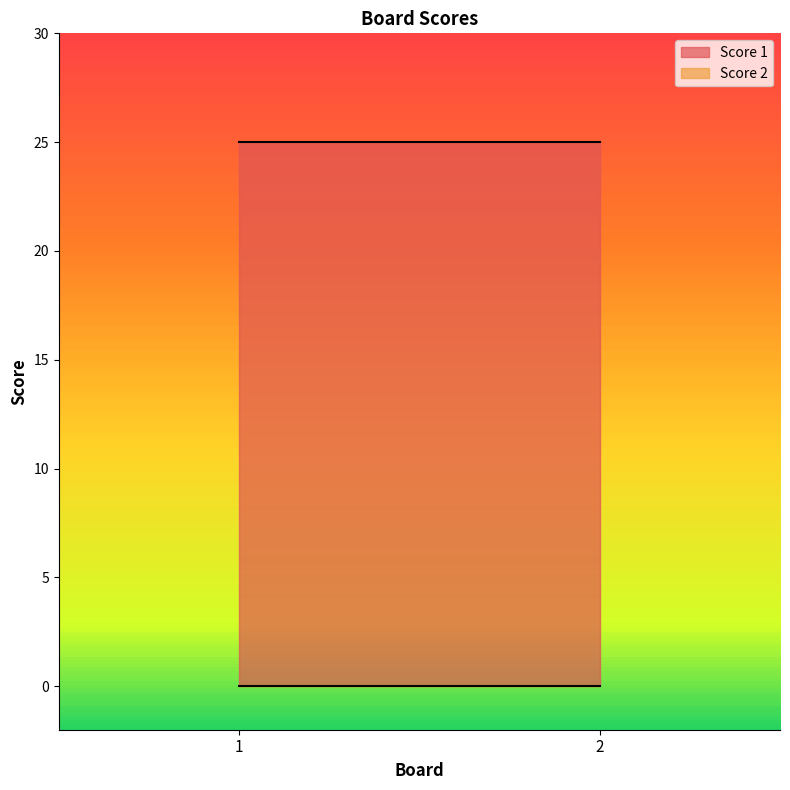

Is the value of Score 2 at 1 greater than the value of Score 1 at 2?

No